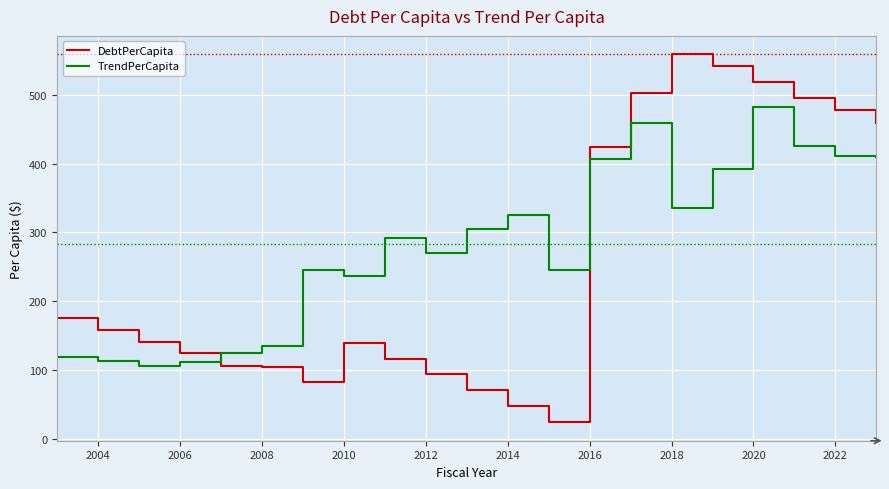

Which series has the largest range (max minus min)?

DebtPerCapita